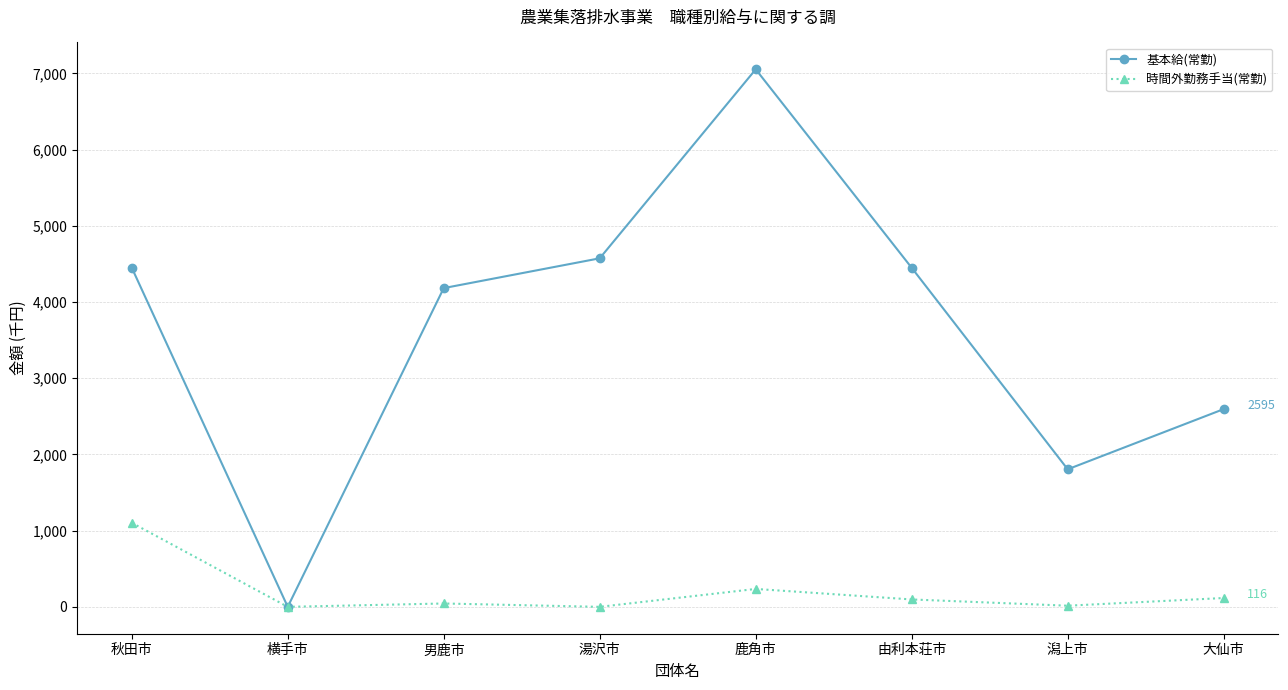

Where is 基本給(常勤) nearest to the value 3527?

男鹿市